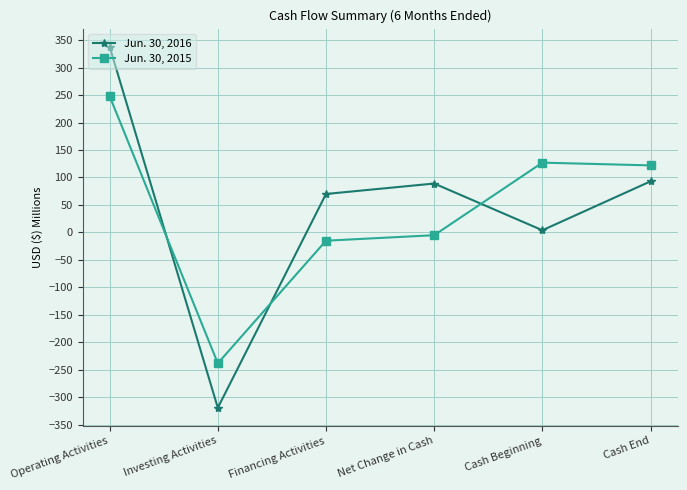

How many categories are shown in the chart?

6